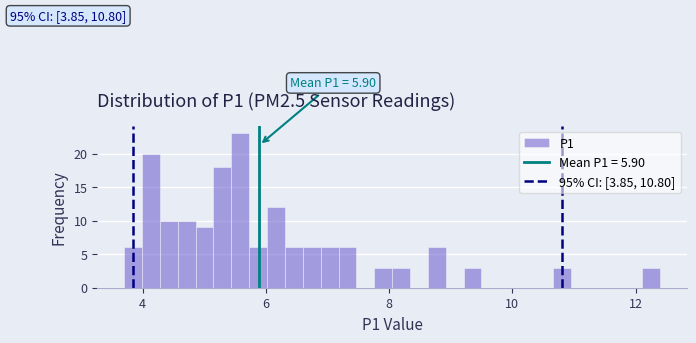

Around what value on the x-axis is the tallest bar? Give the approximate position of its centre, as read against the axis.

5.6